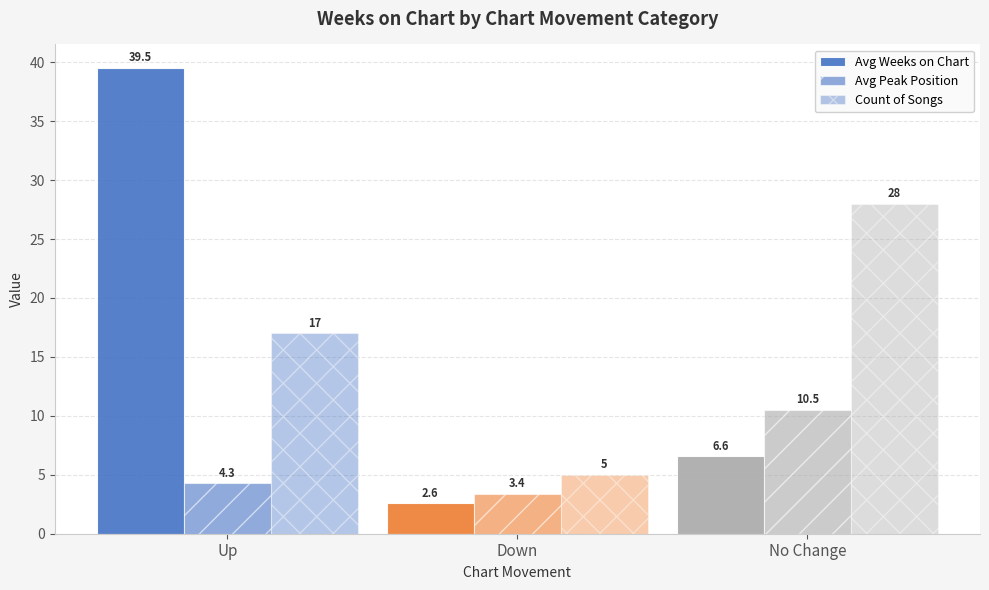

What is the highest value of the Avg Weeks on Chart series?

39.5